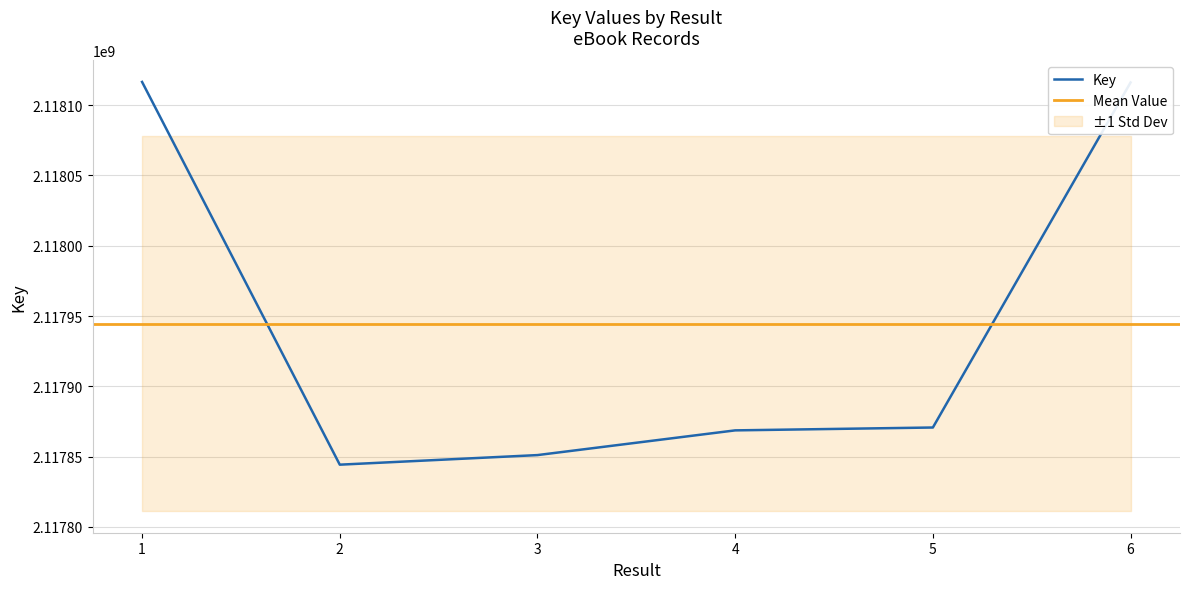

What is the change in value from 1 to 5?

-245698